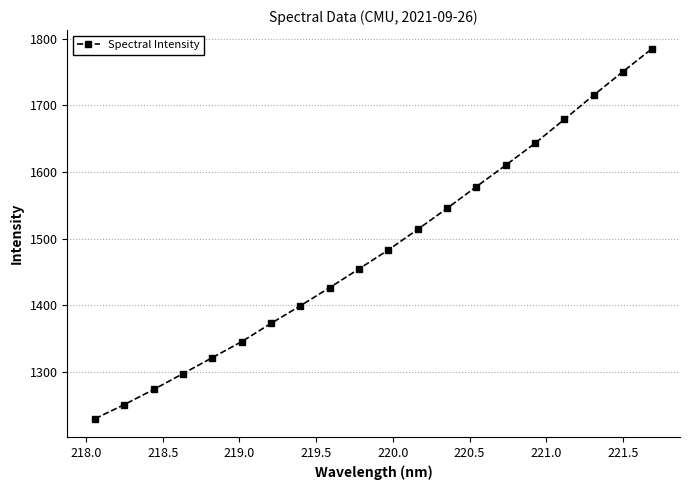

Count the number of categories in the chart.

20